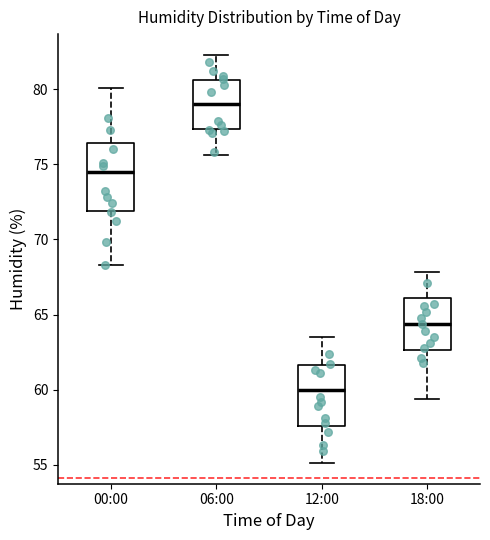

Which box has the highest median line?

06:00